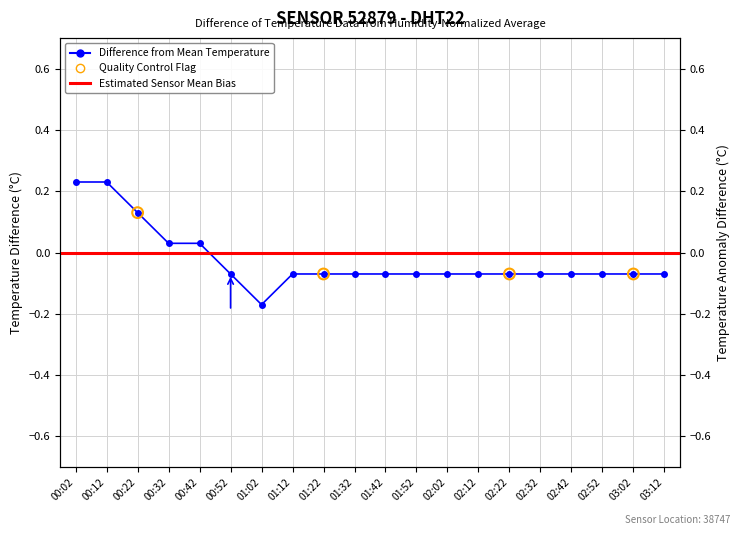

Between 03:02 and 01:32, which is larger?

03:02